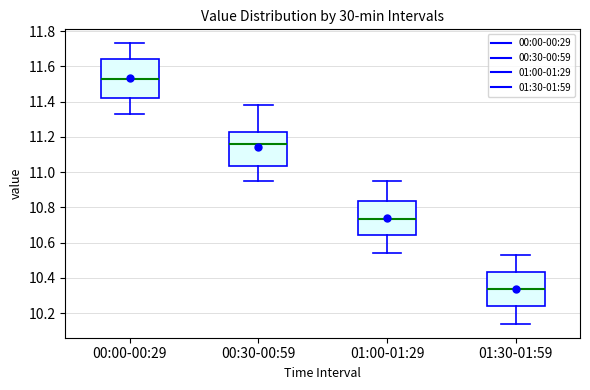

Which box has the highest median line?

00:00-00:29